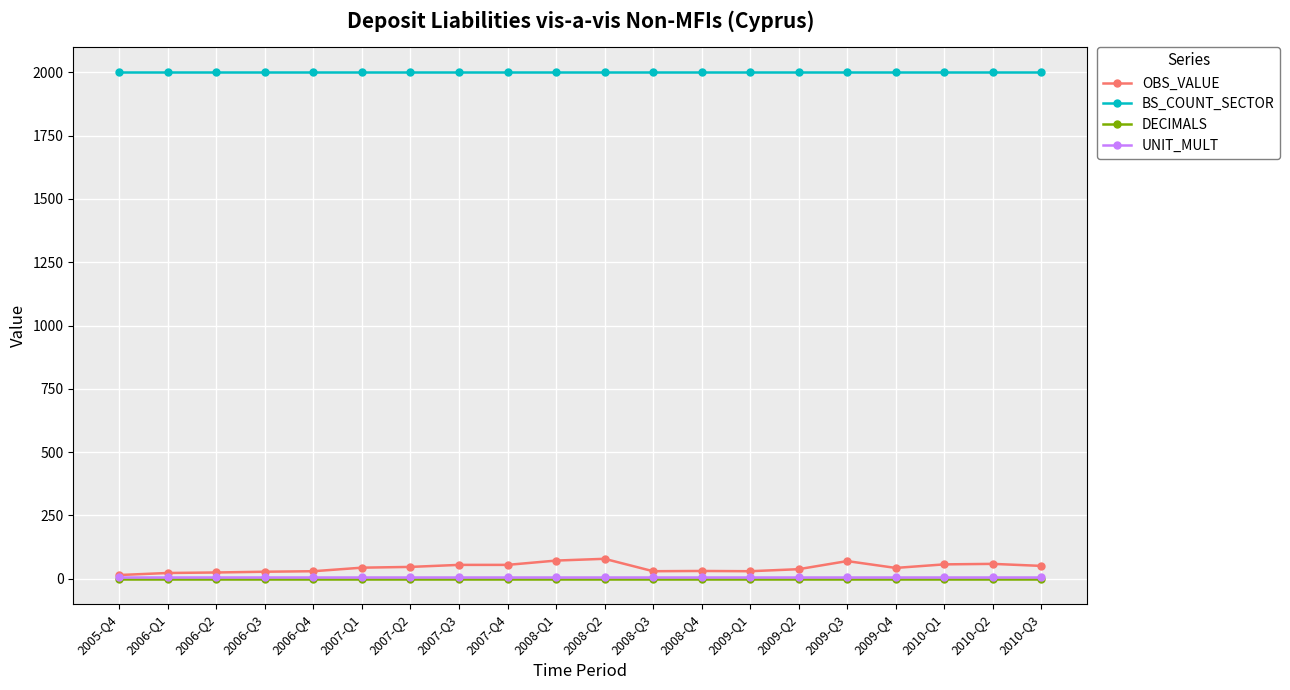

What position from the right is 2006-Q3?

17